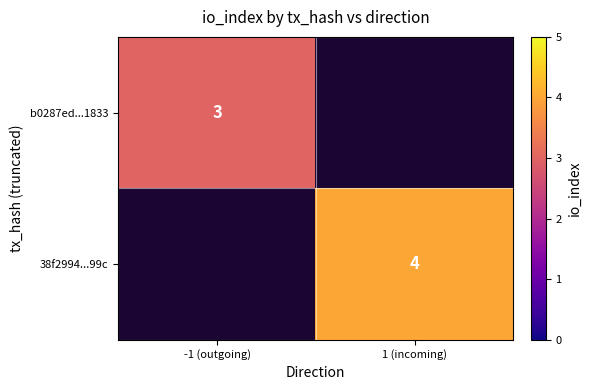

How many categories are shown in the chart?

2